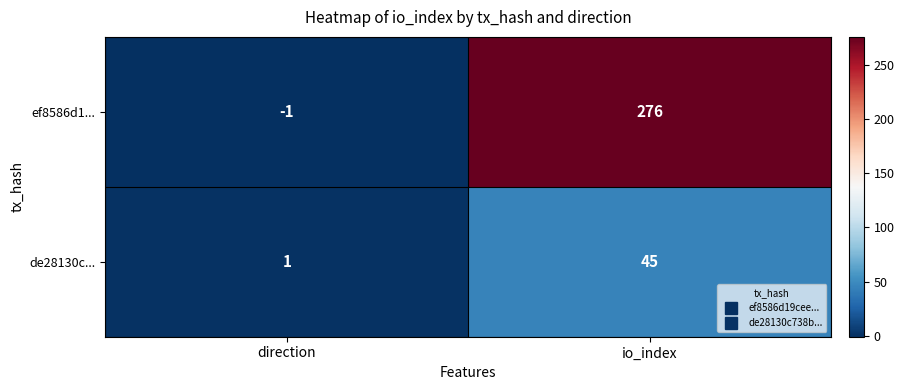

At which category does the chart reach its minimum across all series?

direction